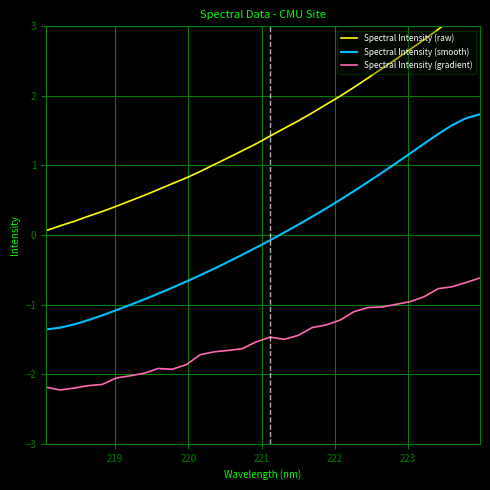

True or false: Spectral Intensity (smooth) and Spectral Intensity (gradient) cross at least once.

False